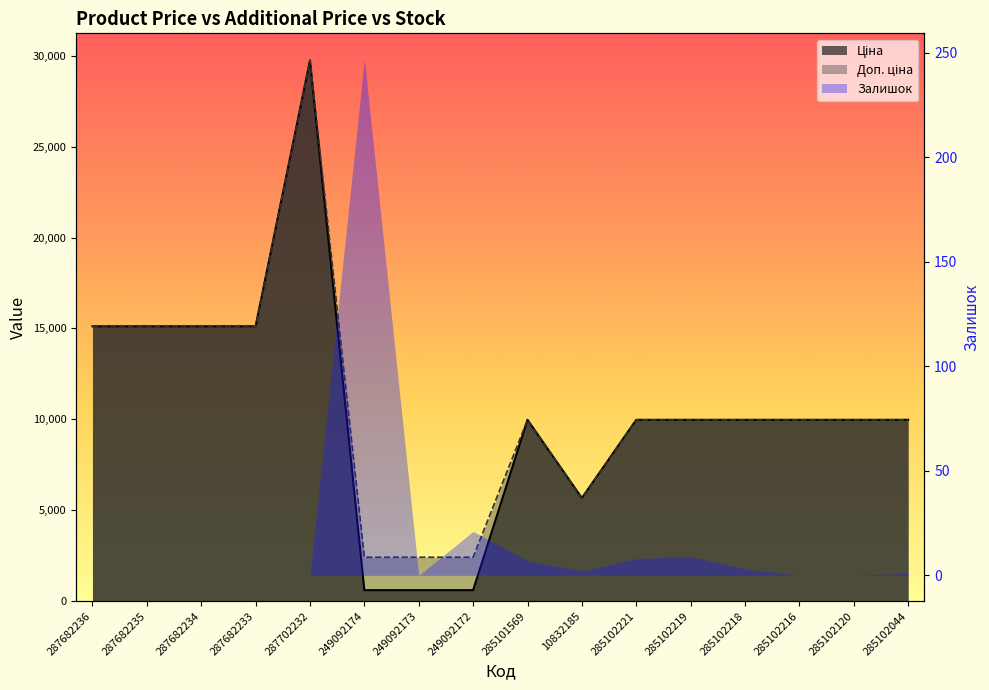

The value of Ціна at 287682236 is 7669.2. True or false?

False